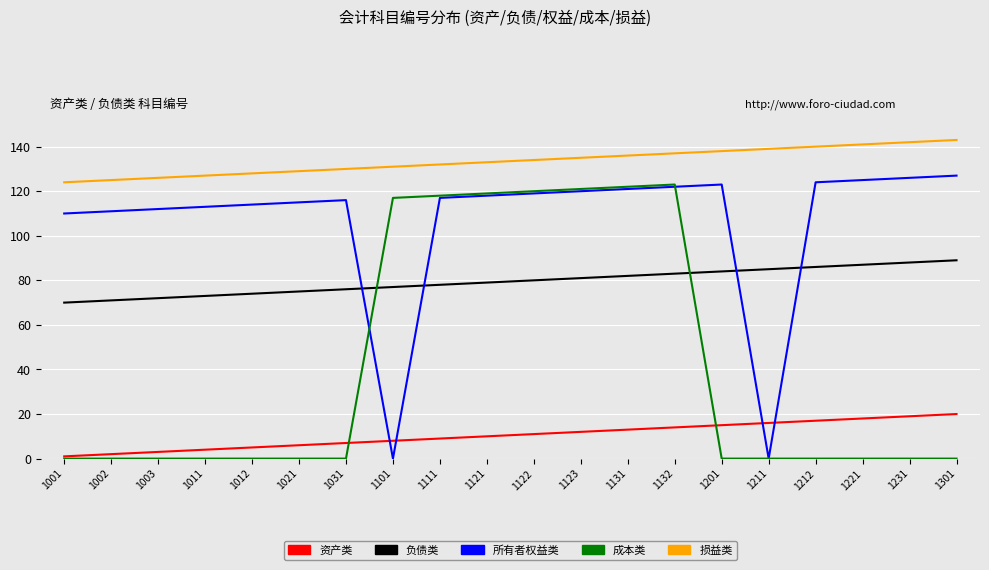

Between 1011 and 1131, which series saw the biggest shift?

成本类